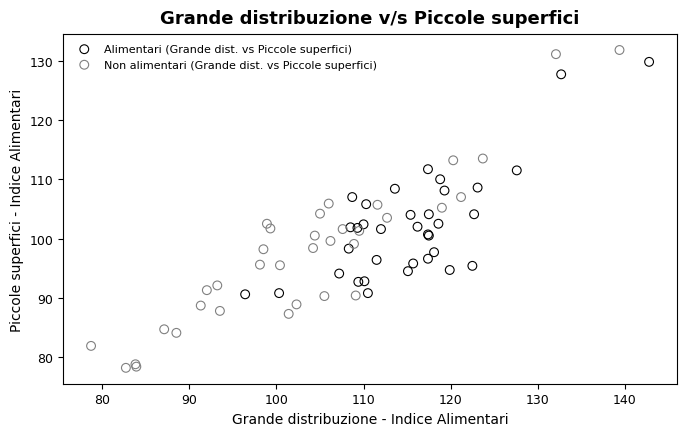

Which series reaches the minimum Y coordinate?

Non alimentari (Grande dist. vs Piccole superfici)